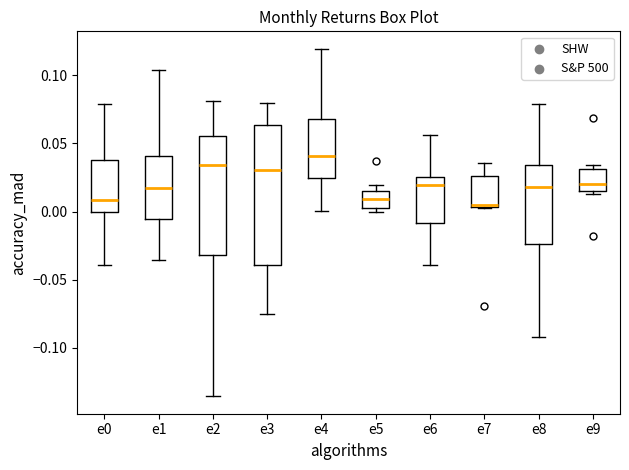

Reading left to right, transcribe this box plot: for each box, give where its median line is, the range the box spans, and where its two whiskers end, as read against the y-axis. The values are not printed on the chart, so give them approximately, as read against the axis.

e0: median 0.010, box 0.000 to 0.040, whiskers -0.040 to 0.080
e1: median 0.015, box -0.005 to 0.040, whiskers -0.035 to 0.105
e2: median 0.035, box -0.030 to 0.055, whiskers -0.135 to 0.080
e3: median 0.030, box -0.040 to 0.065, whiskers -0.075 to 0.080
e4: median 0.040, box 0.025 to 0.070, whiskers 0.000 to 0.120
e5: median 0.010, box 0.005 to 0.015, whiskers 0.000 to 0.020
e6: median 0.020, box -0.010 to 0.025, whiskers -0.040 to 0.055
e7: median 0.005, box 0.005 to 0.025, whiskers 0.005 to 0.035
e8: median 0.020, box -0.025 to 0.035, whiskers -0.090 to 0.080
e9: median 0.020, box 0.015 to 0.030, whiskers 0.015 (just below the box's lower edge) to 0.035